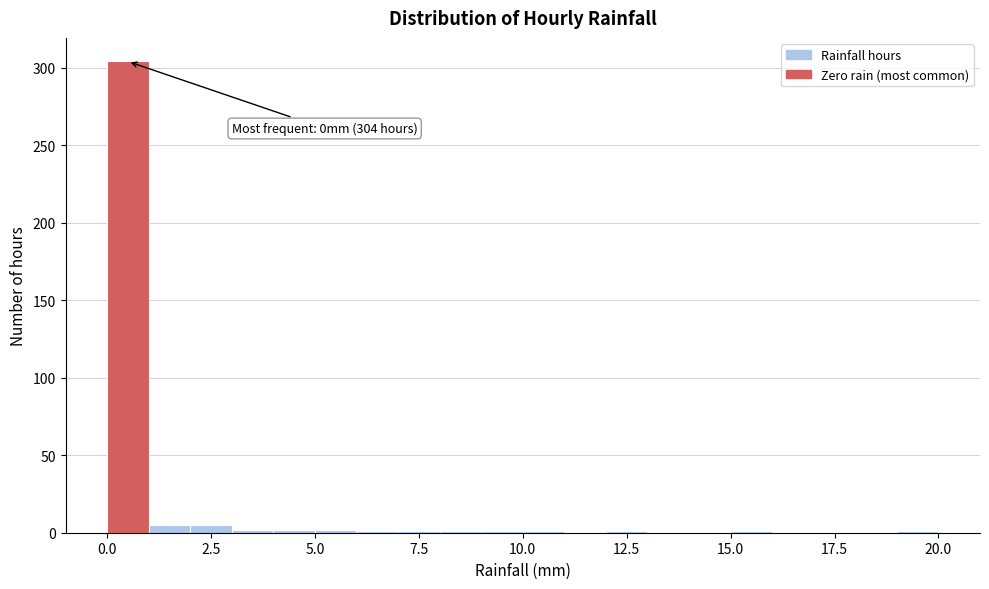

Around what value on the x-axis is the tallest bar? Give the approximate position of its centre, as read against the axis.

0.5